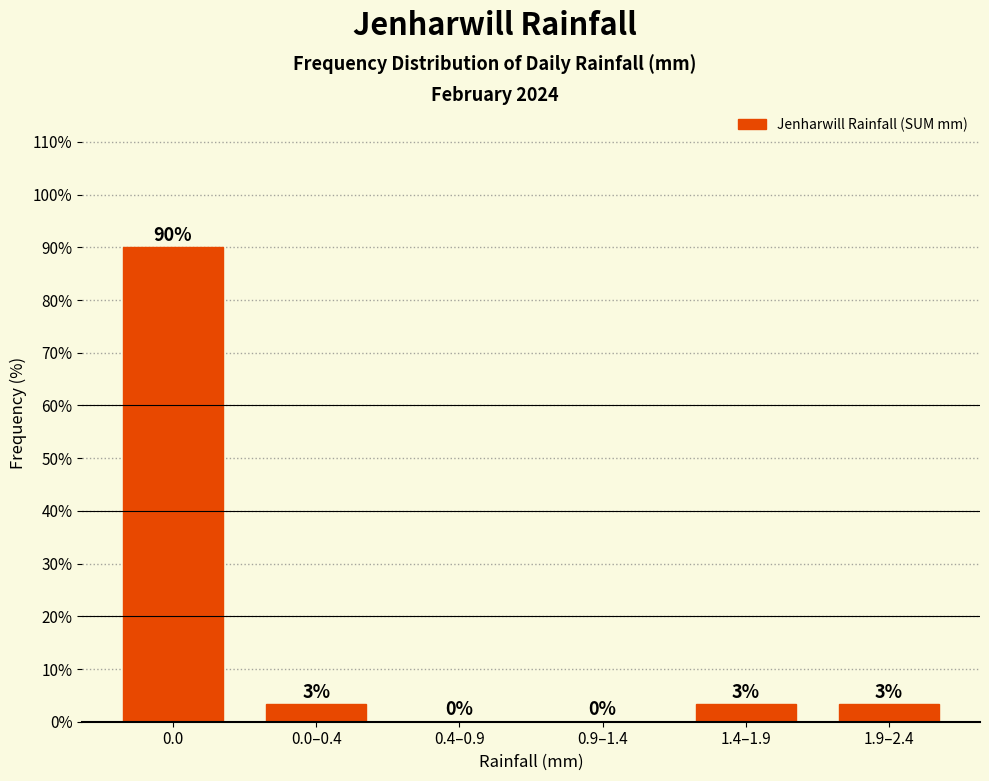

What is the ratio of the value at 1.4–1.9 to the value at 0.0–0.4?

1.0